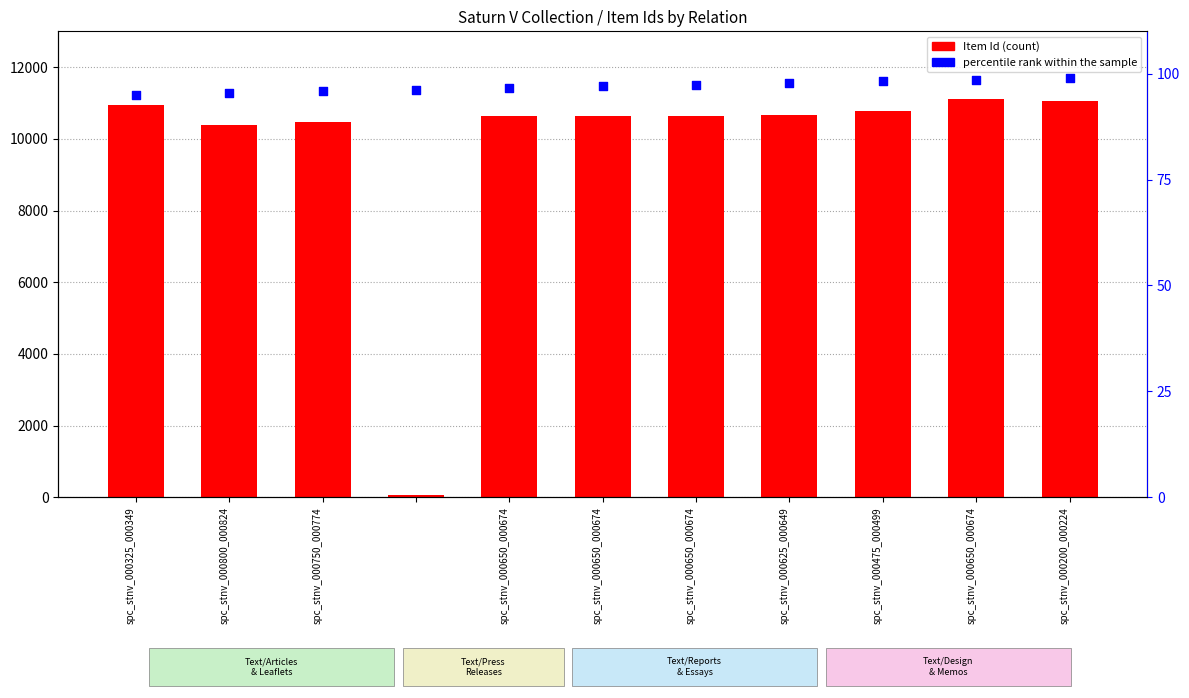

Which series contains the highest Y value?

Item Id